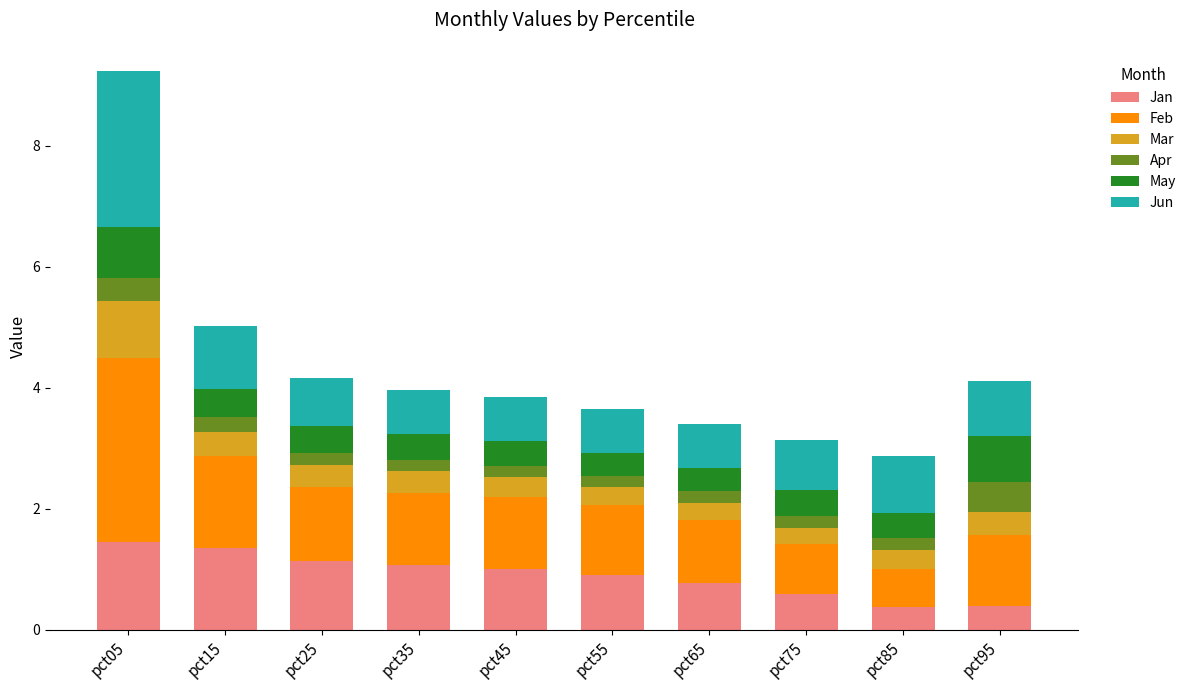

How many bars are there in total?

10